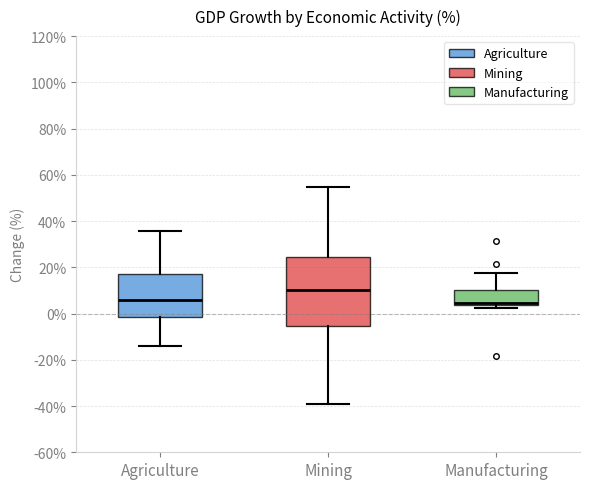

Where is the lower edge of the box for Manufacturing on the y-axis? The values are not printed on the chart, so give them approximately, as read against the axis.

4